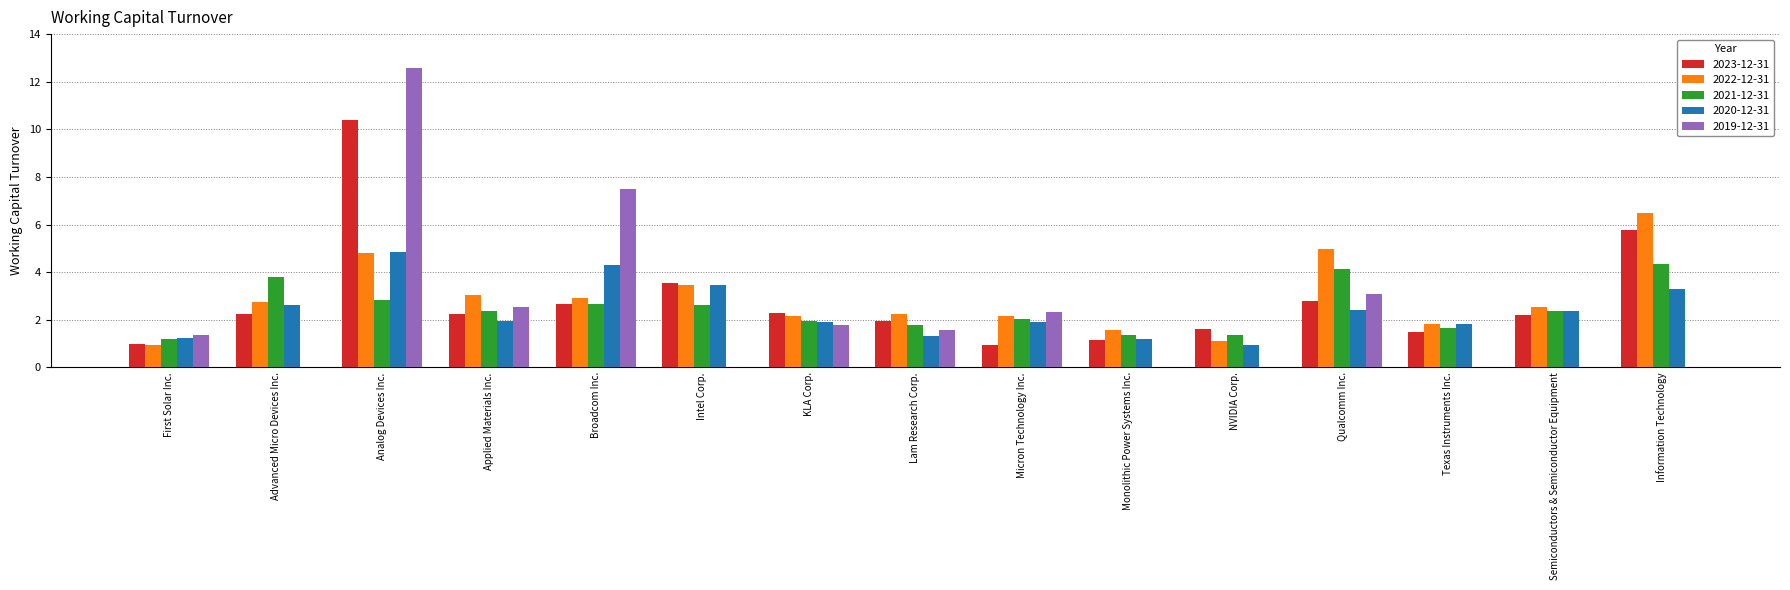

The value of 2021-12-31 at Applied Materials Inc. is 3.4. True or false?

False